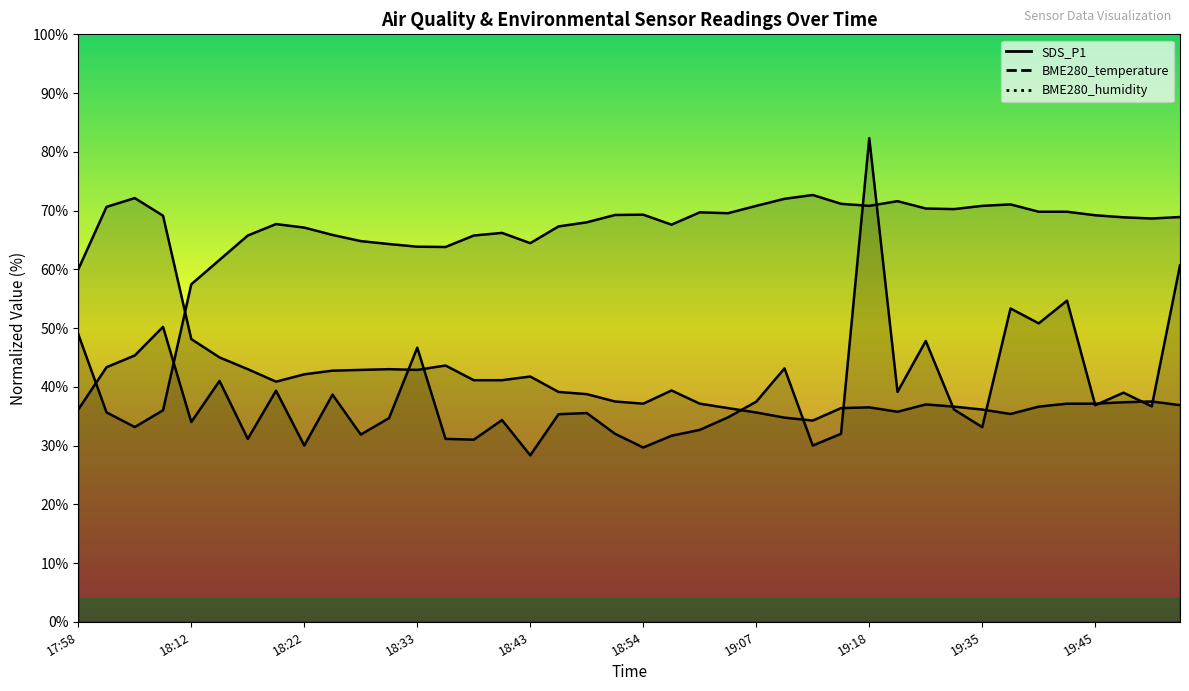

How many lines are shown in the chart?

3